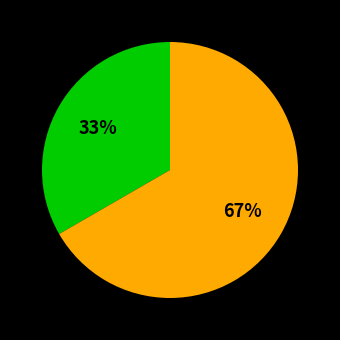

To the nearest percent, what is the average slice percentage?

50%